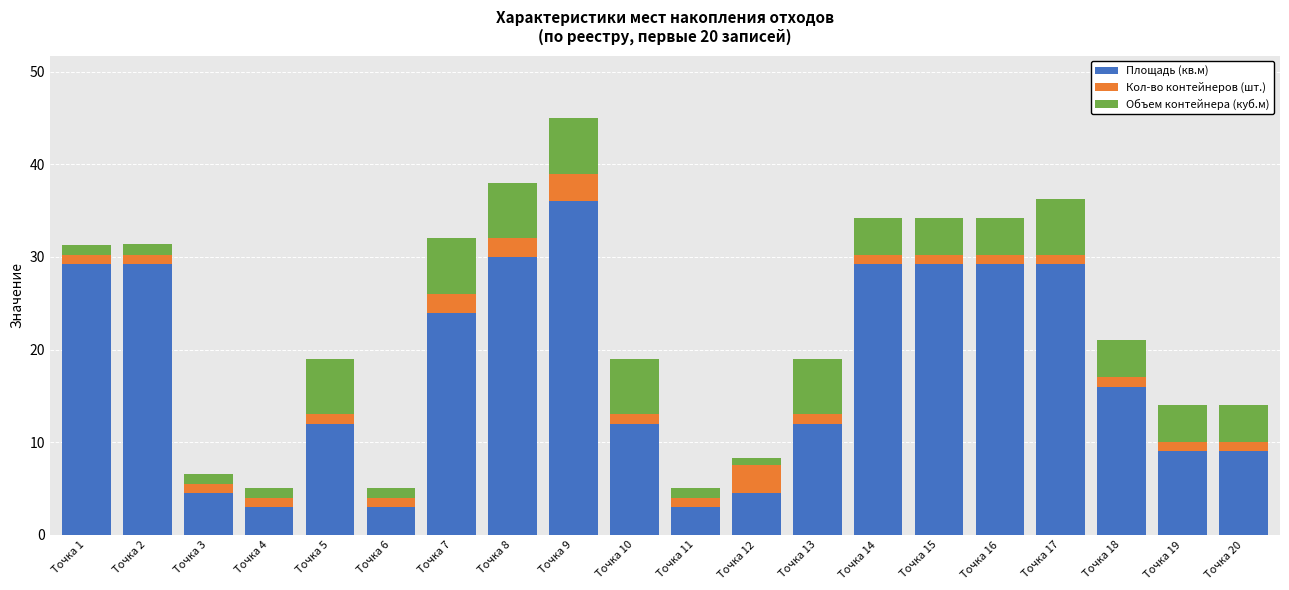

At which category is the sum across all series the highest?

Точка 9